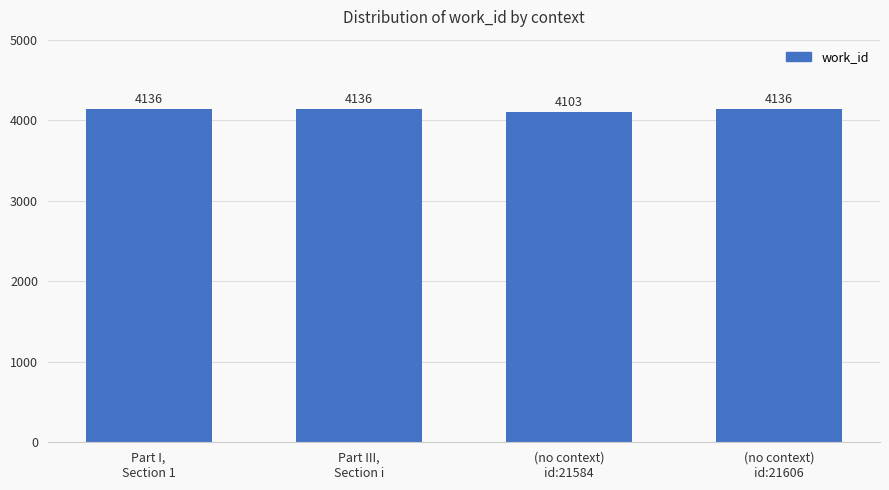

Are the bars horizontal?

No